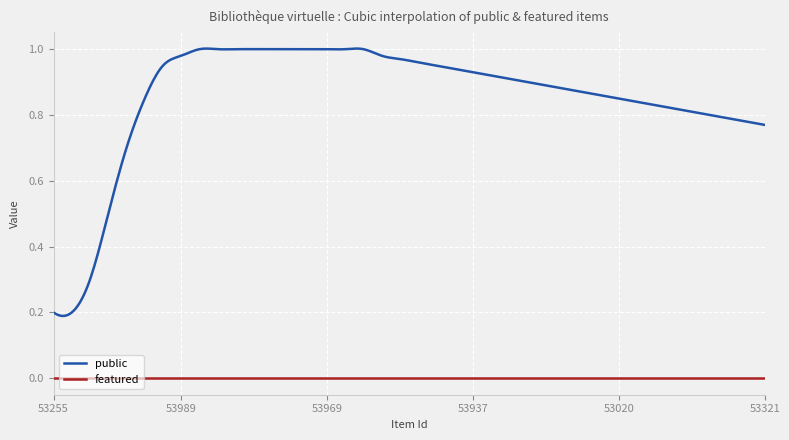

Which series has the largest total across all categories?

public